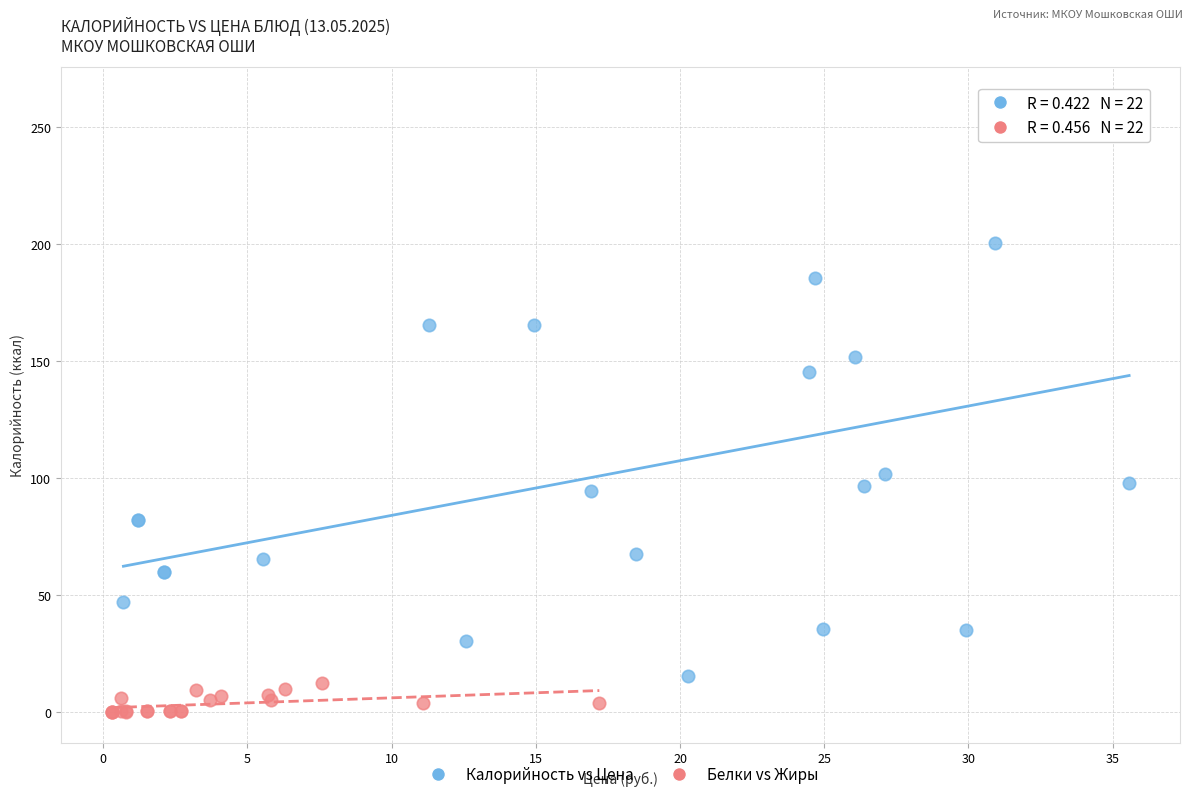

Which series reaches the minimum Y coordinate?

Белки vs Жиры